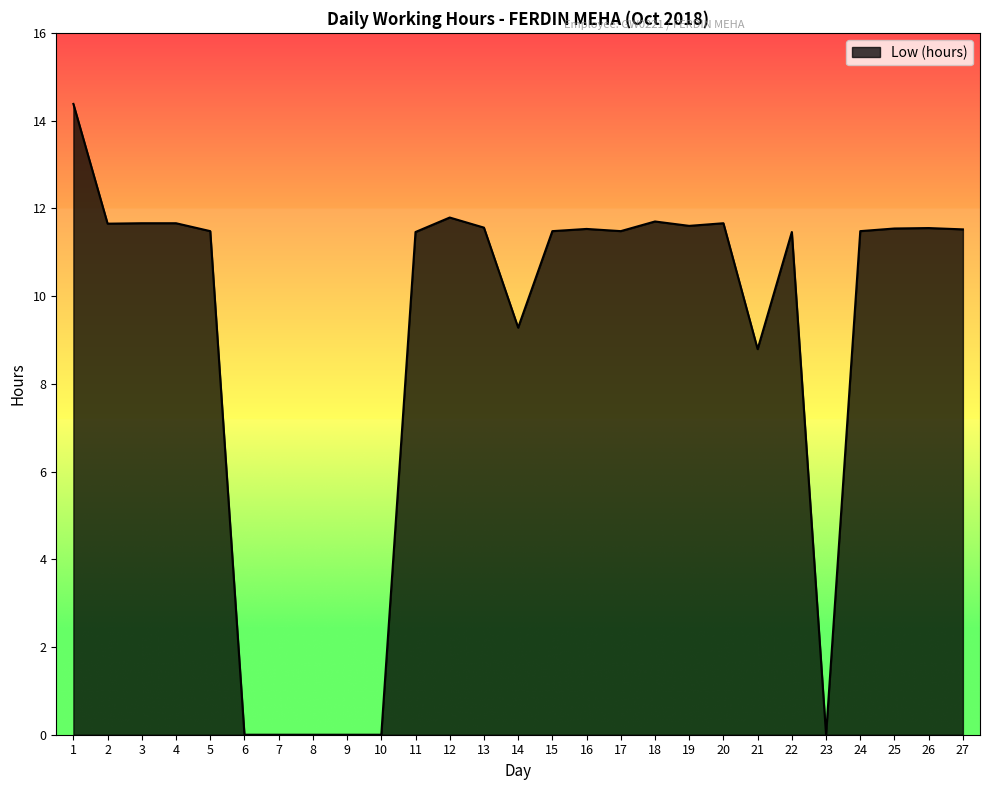

Between 27 and 23, which is larger?

27